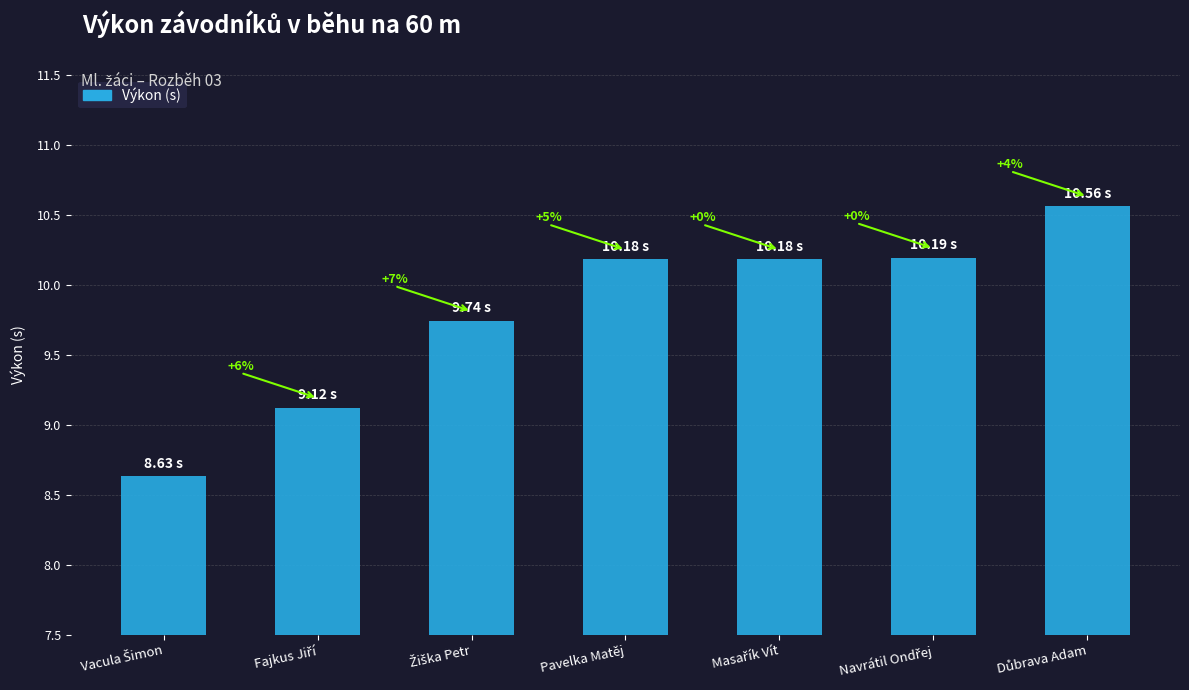

The value at Fajkus Jiří is 9.1. True or false?

True